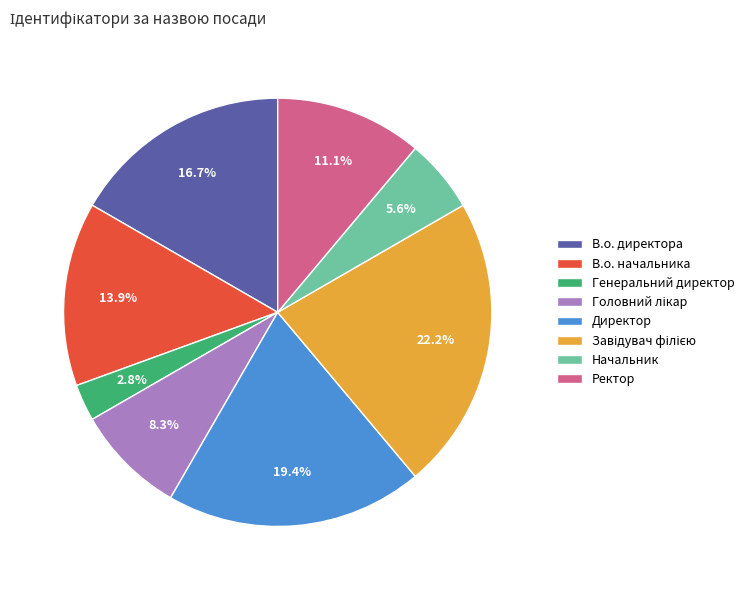

Is there any slice that represents more than half of the pie?

No